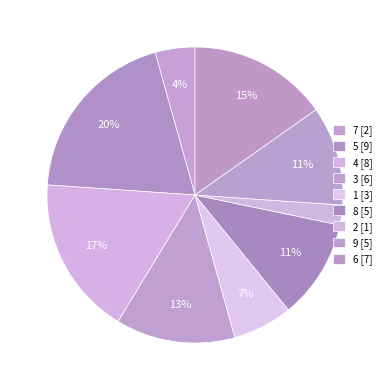

What is the ratio of the value at 4 to the value at 9?

1.6